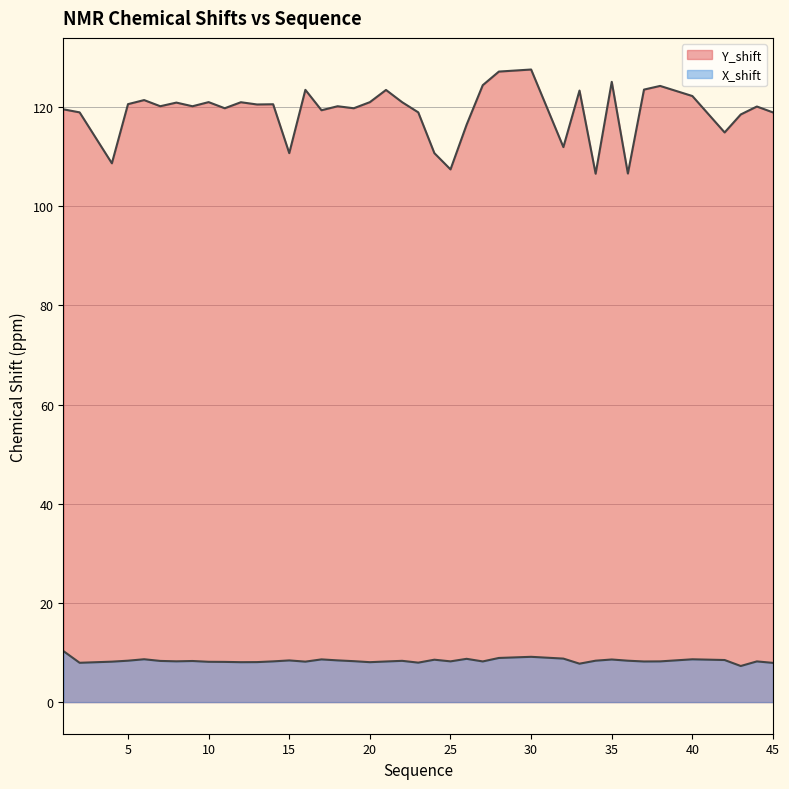

What value does the Y_shift series have at 12?

121.0